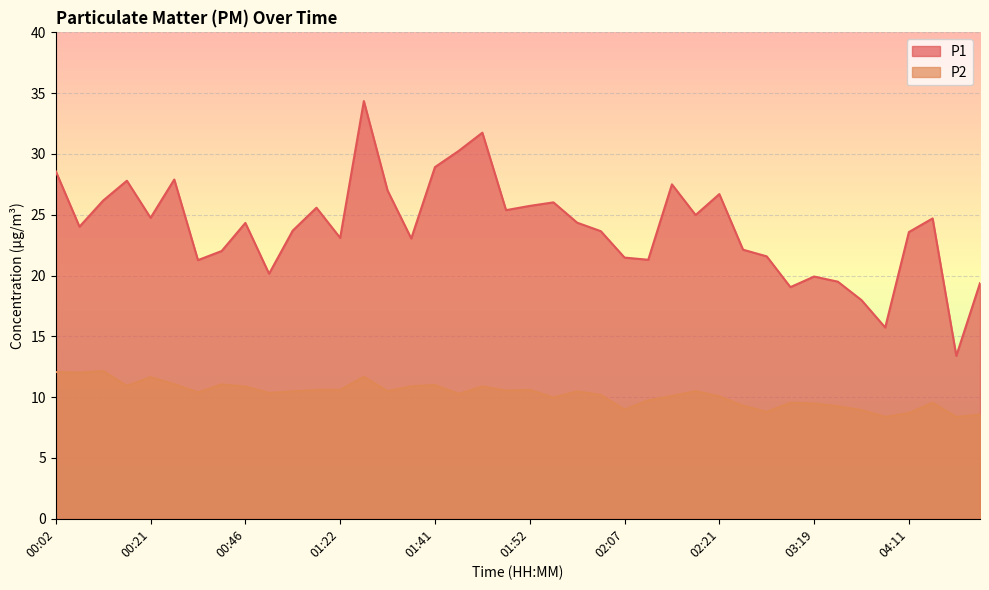

What is the average value of the P2 series?

10.2